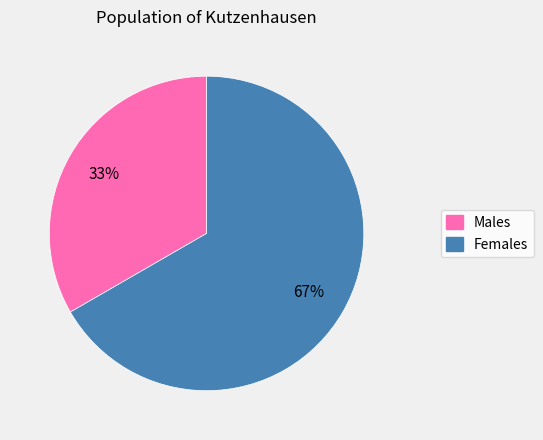

To the nearest percent, what is the average slice percentage?

50%